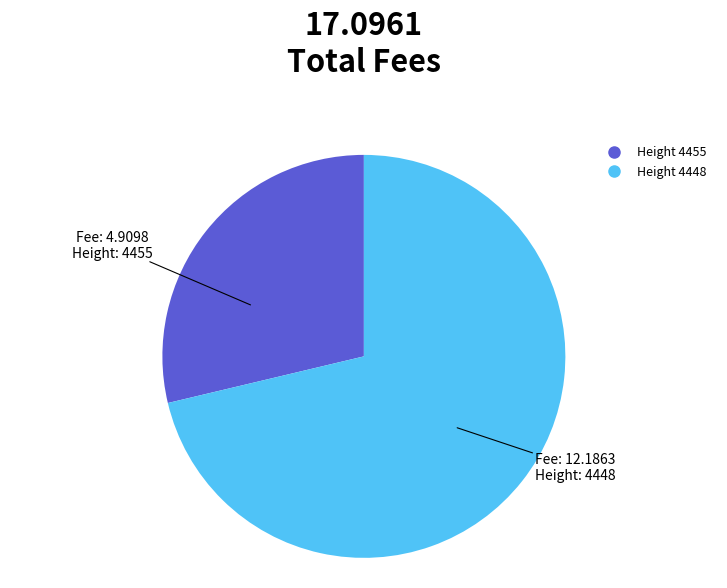

Does any single category account for the majority?

Yes